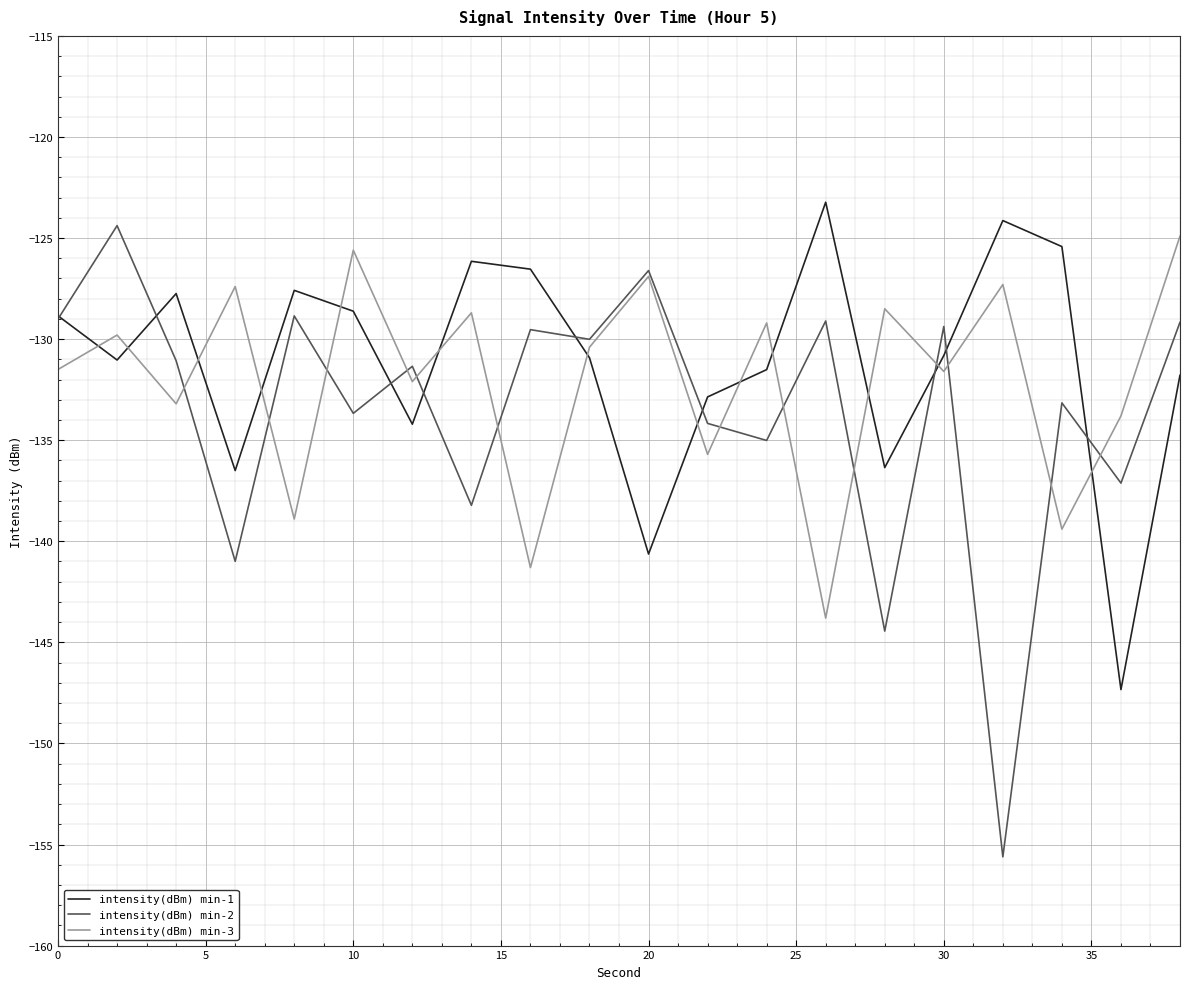

Which series has the largest range (max minus min)?

intensity(dBm) min-2